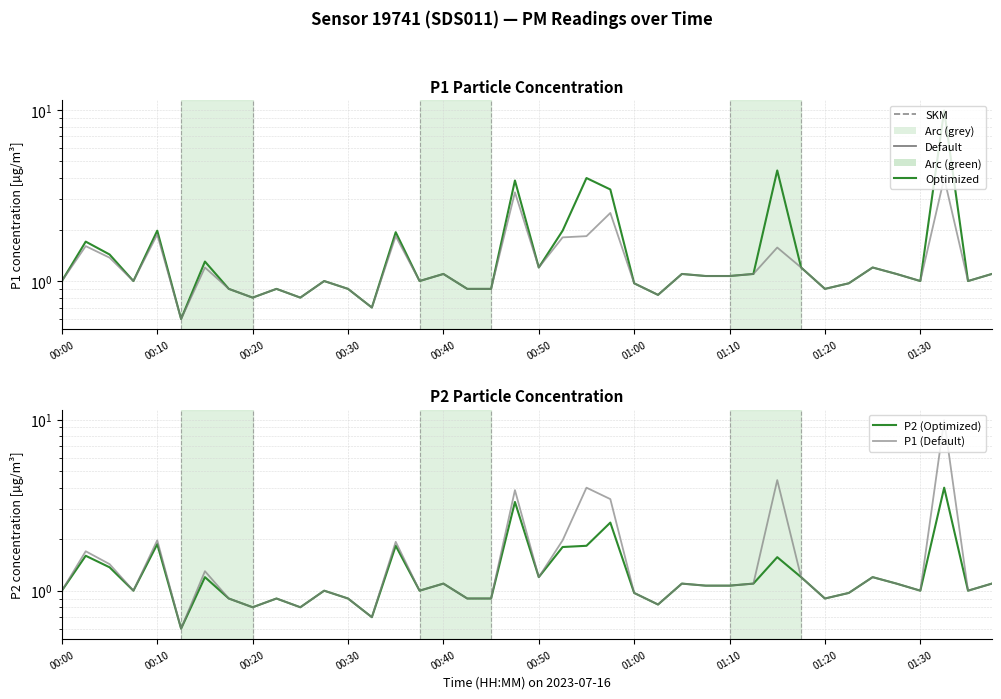

True or false: P1 (Default) and P2 (Optimized) cross at least once.

False